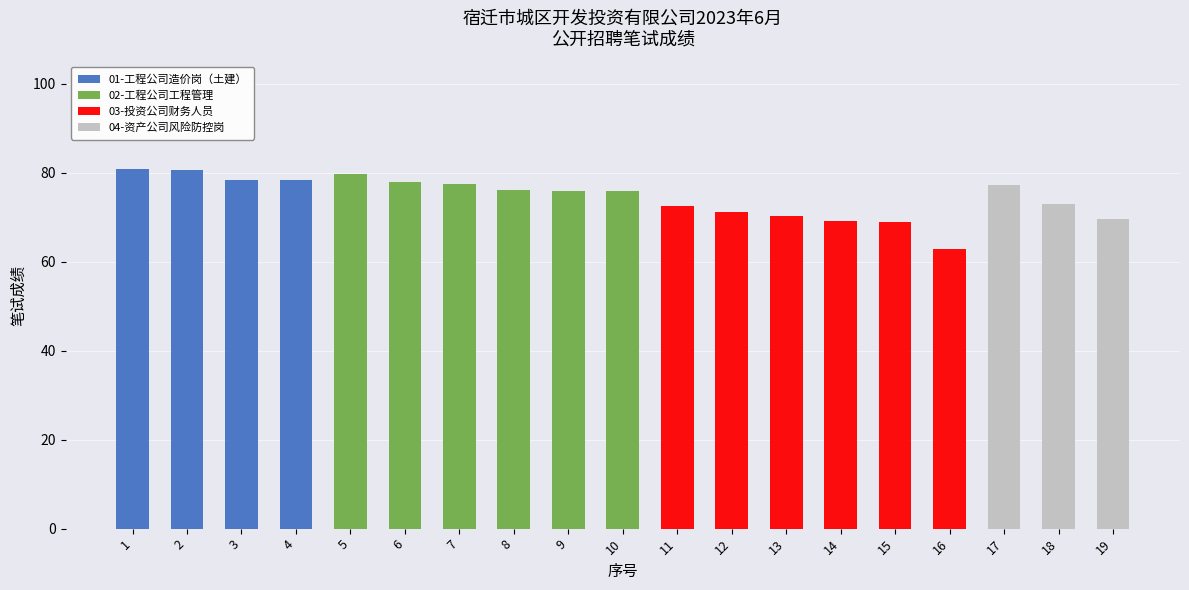

The value of 01-工程公司造价岗（土建） at 16 is 25.1. True or false?

False